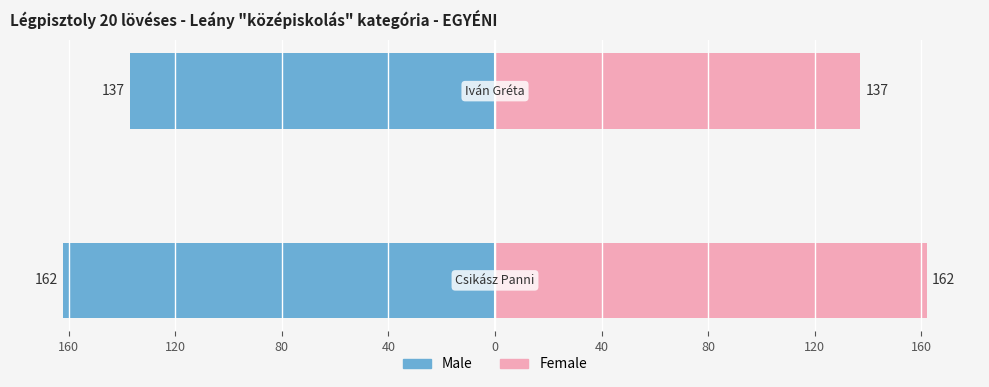

What are all the series names shown in the legend?

Male, Female